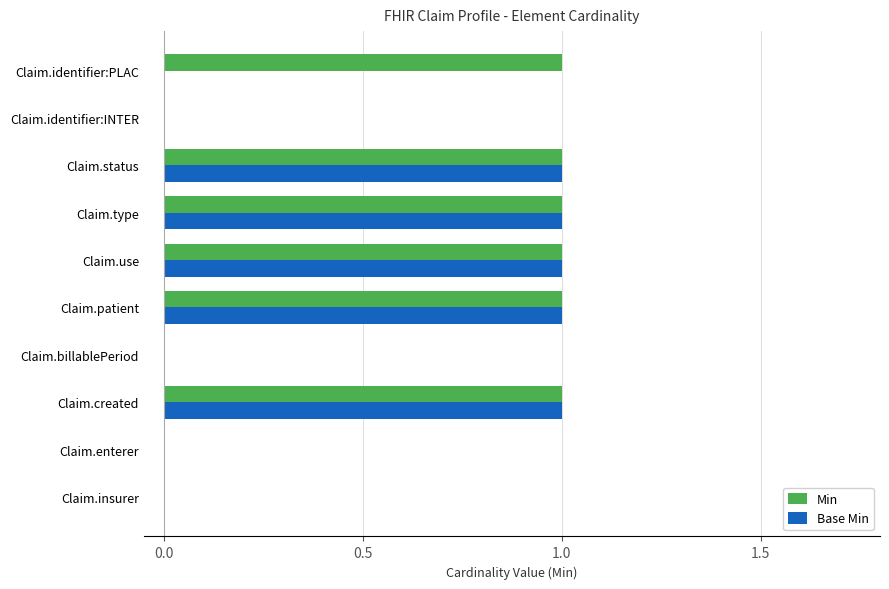

The value of Min at Claim.created is 1. True or false?

True